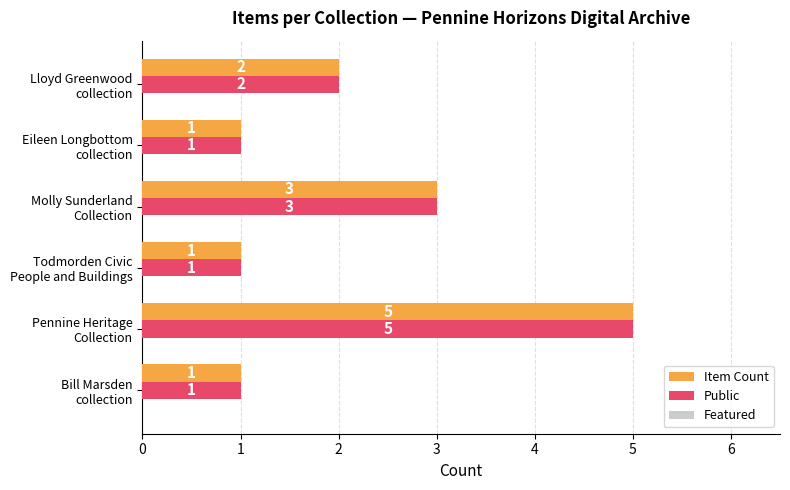

What is the difference between the maximum and second lowest values in the Item Count series?

4